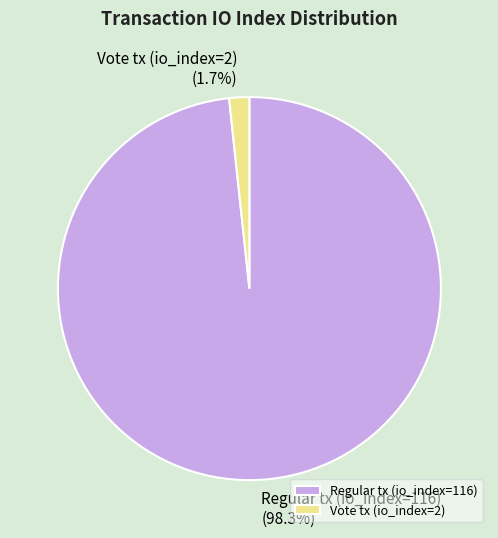

What portion of the pie excludes Regular tx (io_index=116)?

1.7%